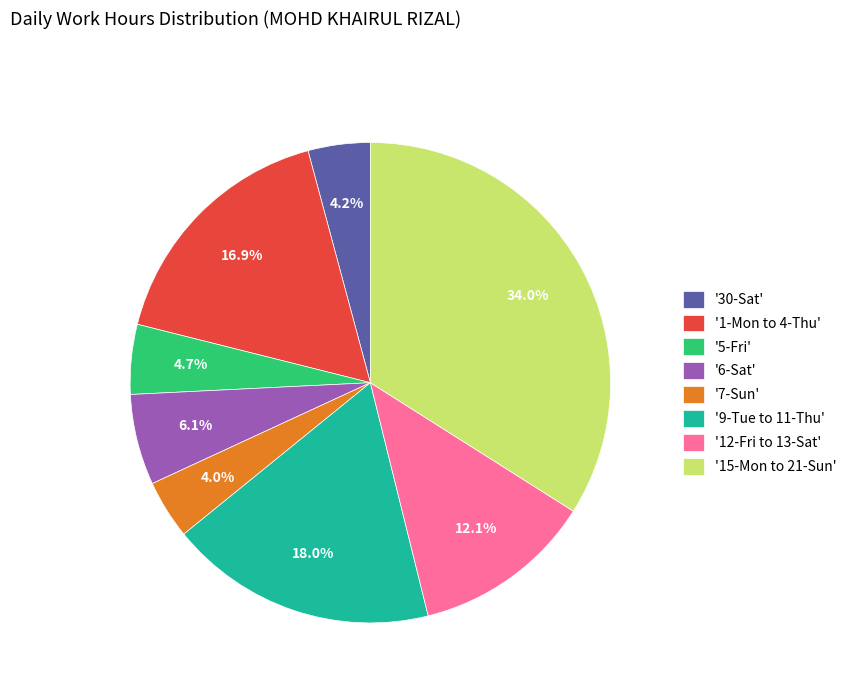

What is the largest slice in the pie chart?

'15-Mon to 21-Sun'